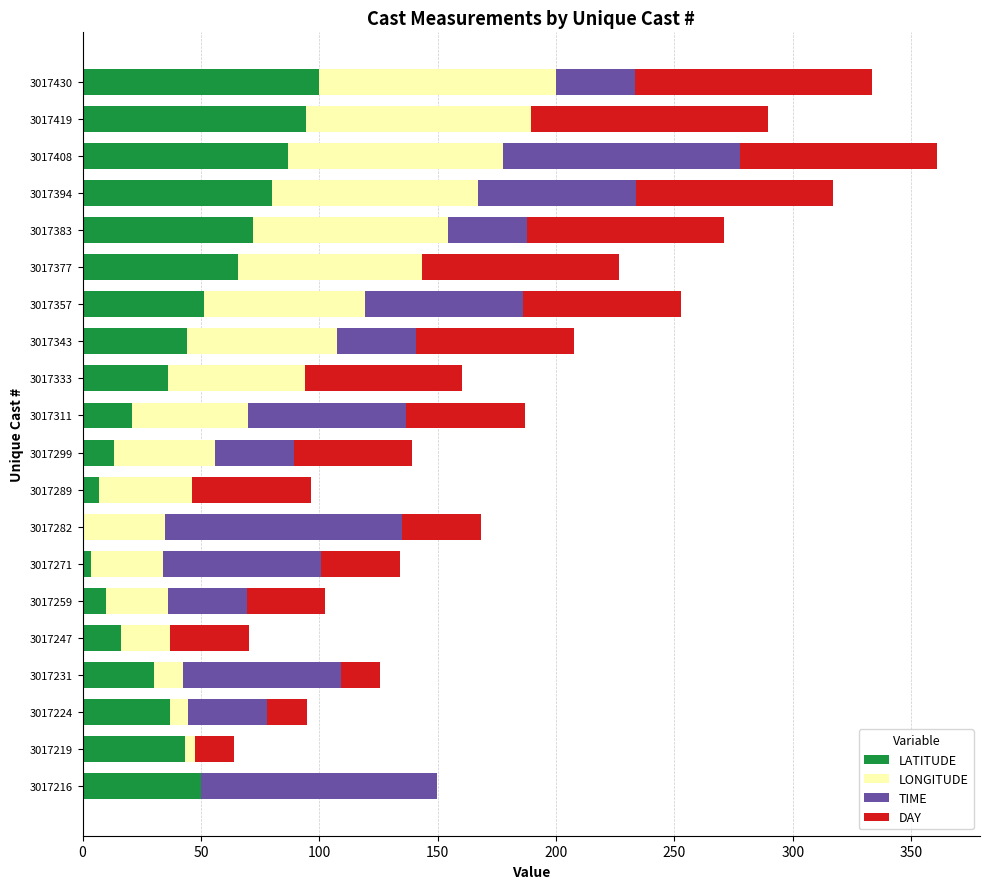

What is the total value across all series at 3017259?

102.6